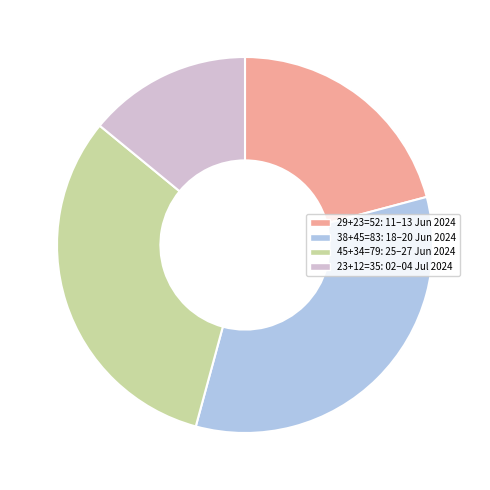

Do 29+23=52: 11–13 Jun 2024 and 38+45=83: 18–20 Jun 2024 together represent more than half of the pie?

Yes